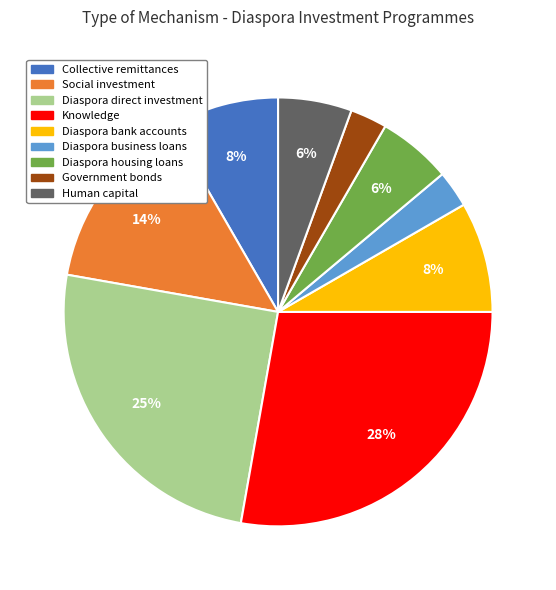

To the nearest percent, what is the average slice percentage?

11%